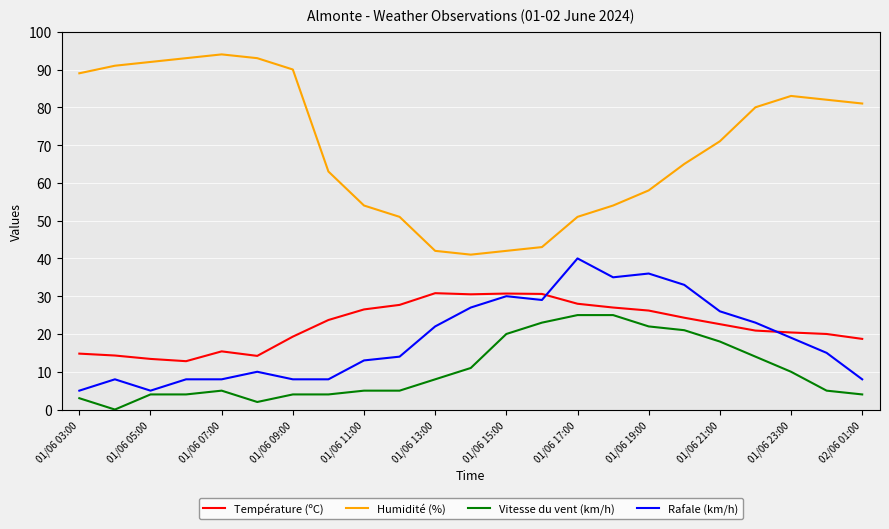

Which series has the widest spread of values?

Humidité (%)